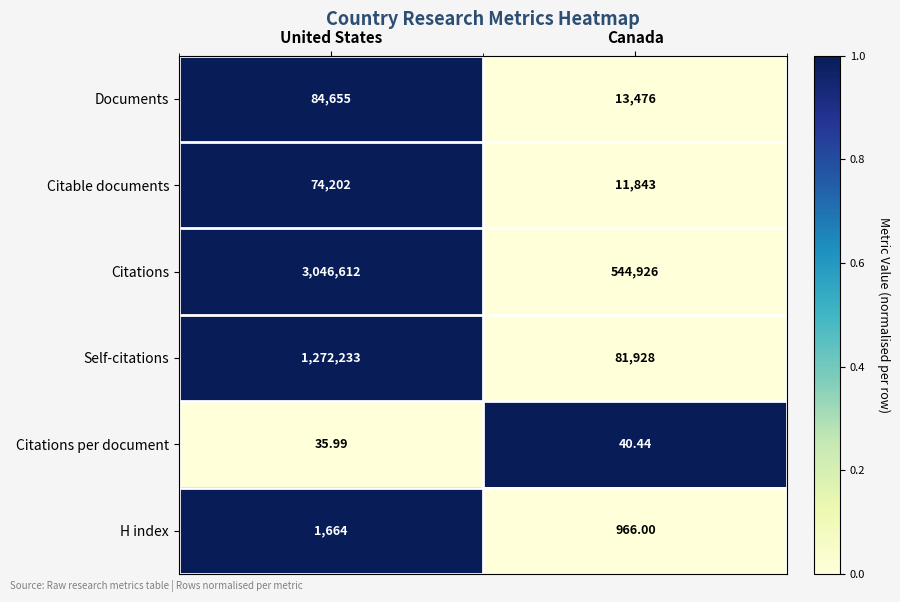

What is the total value across all series at Canada?

653179.4